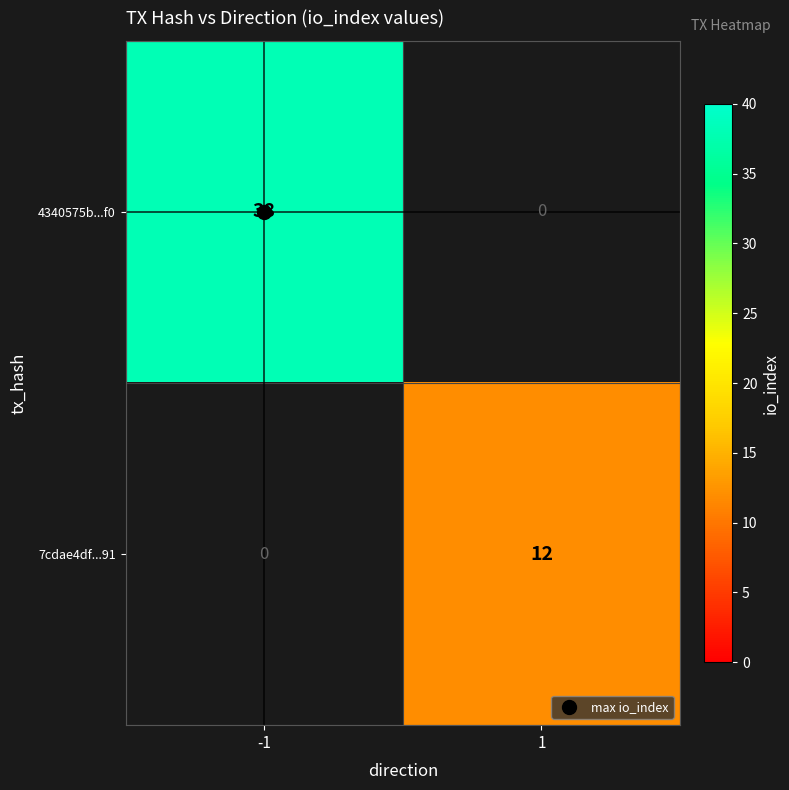

What is the difference between the maximum and minimum values in the 7cdae4df...91 series?

12